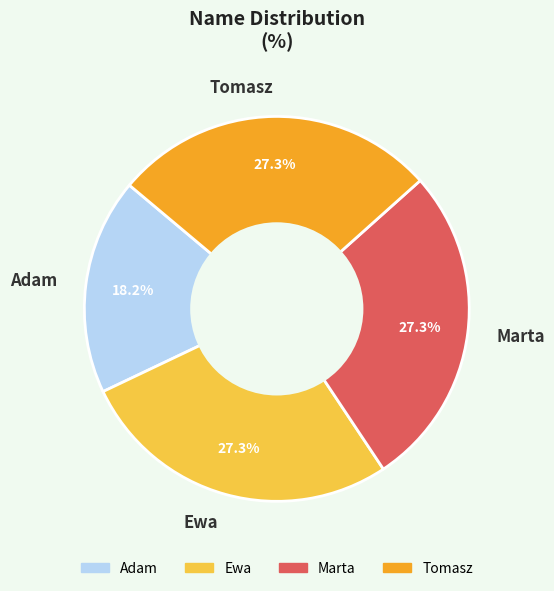

Which slice is the smallest?

Adam